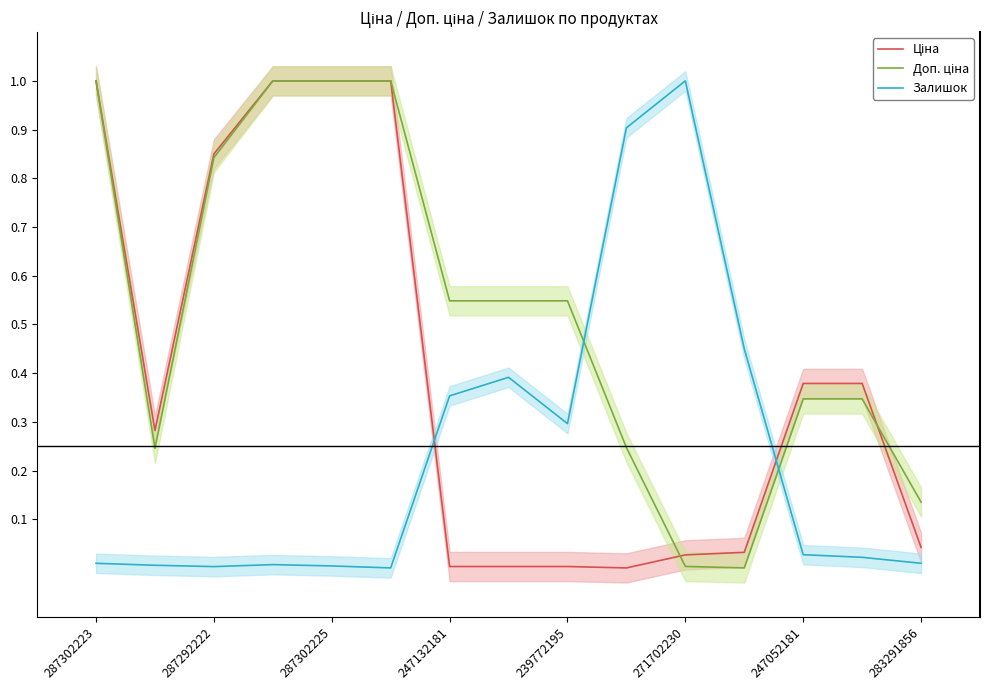

What is the maximum value for Залишок?

1.0